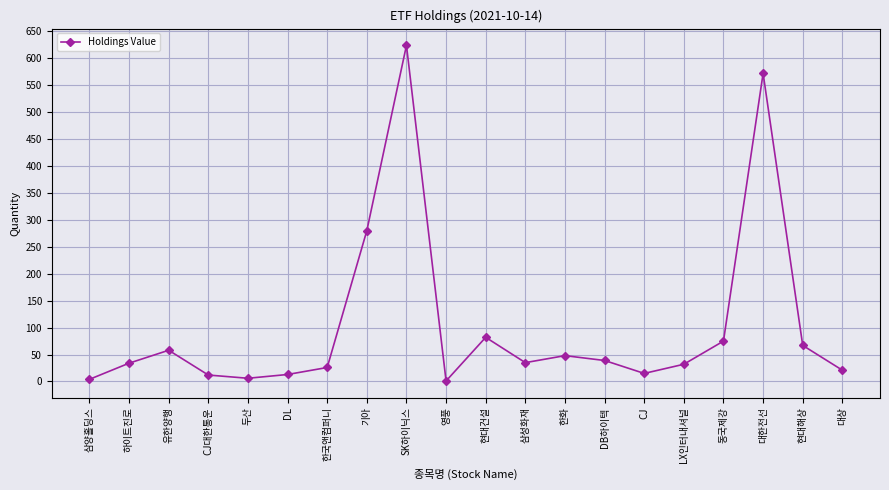

How many interior local peaks (higher than both neighbors) does the data have?

5